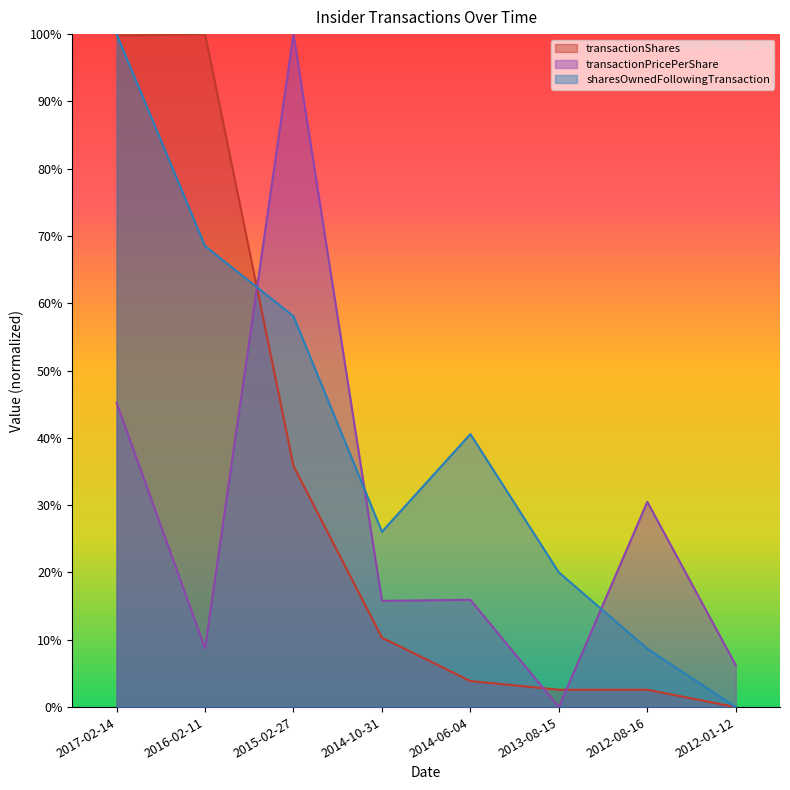

What is the difference between the maximum and second lowest values in the transactionPricePerShare series?

0.9